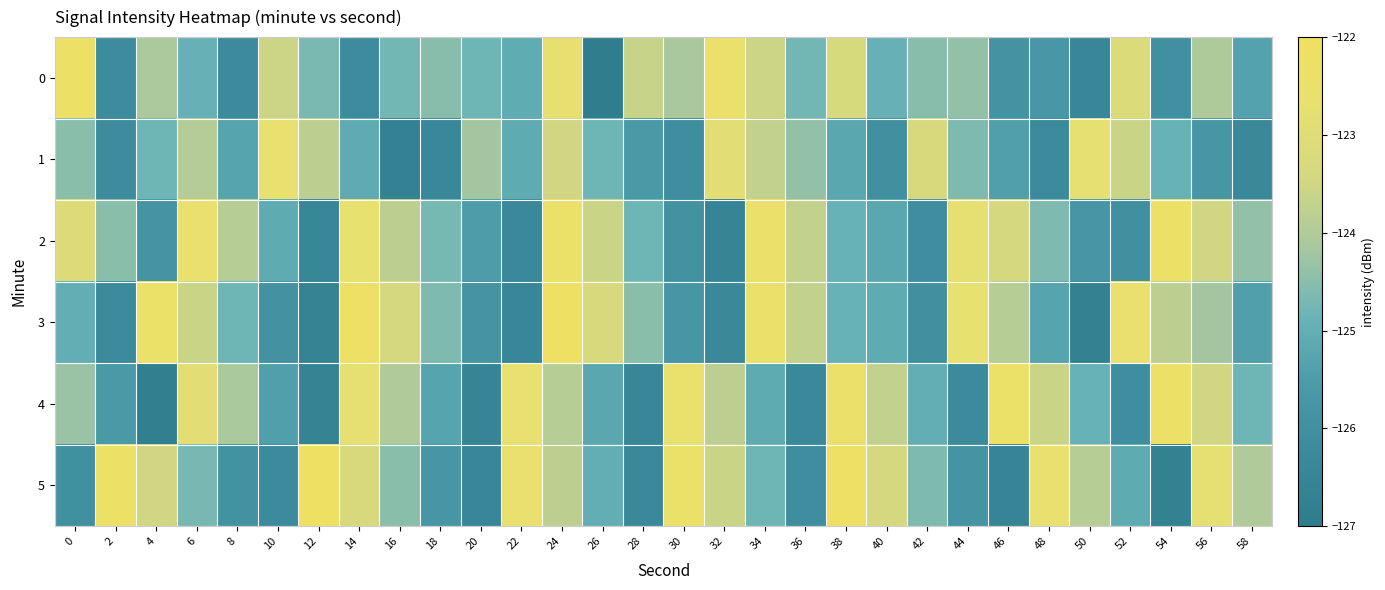

What is the difference between the highest and lowest values at 24?

1.8